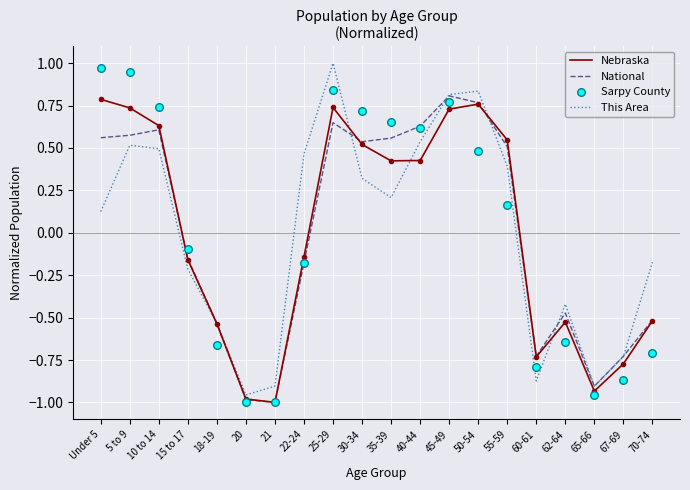

Which series contains the lowest Y value?

Nebraska